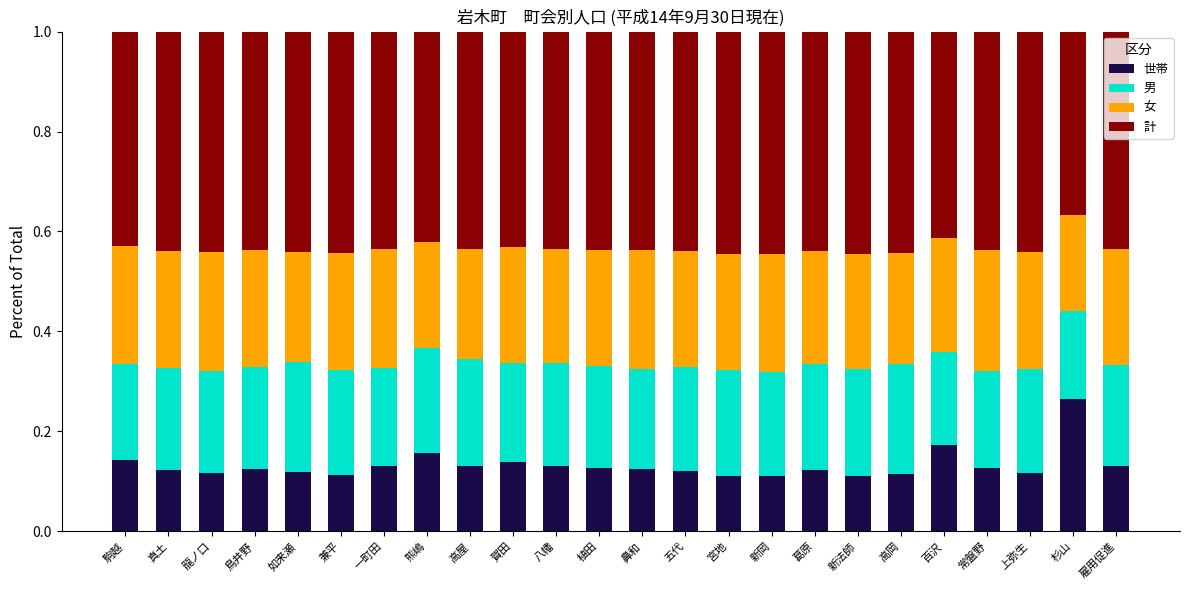

What is the total value across all series at 兼平?

1.0